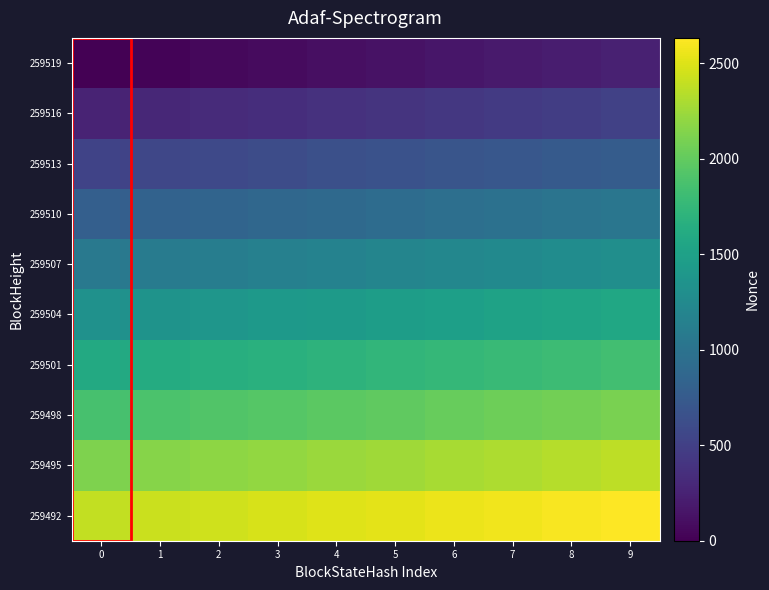

What is the maximum value shown in the chart?

2633.0